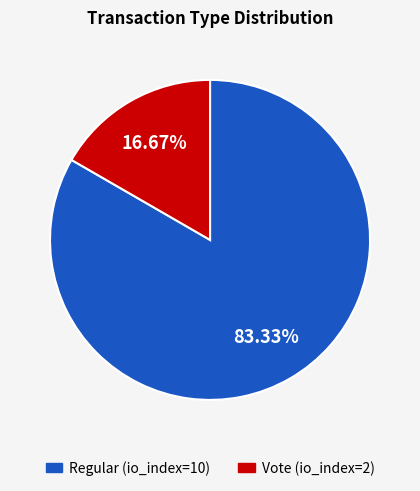

How many slices are in this pie chart?

2